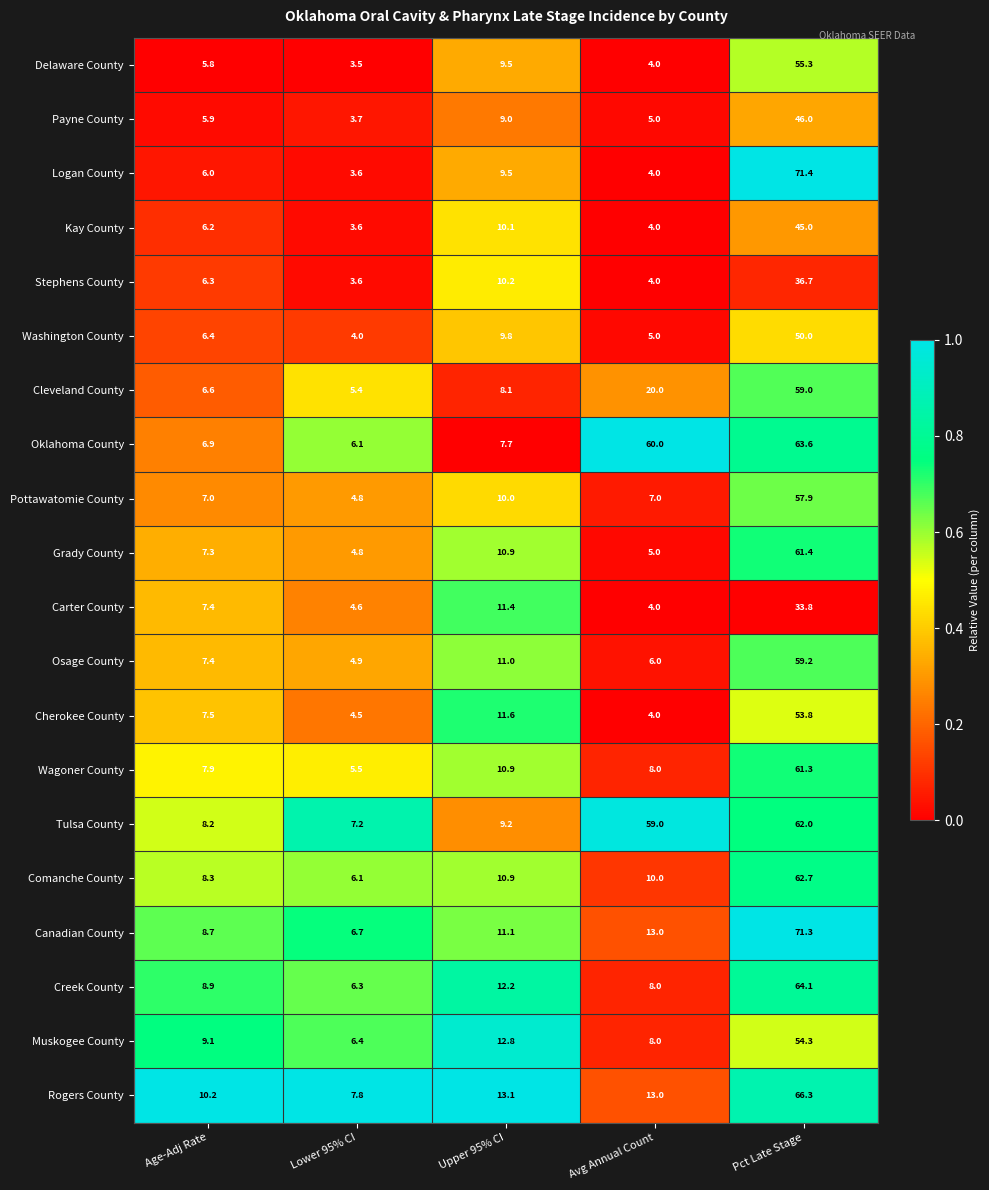

The Grady County series shows 5.7 at Upper 95% CI. True or false?

False